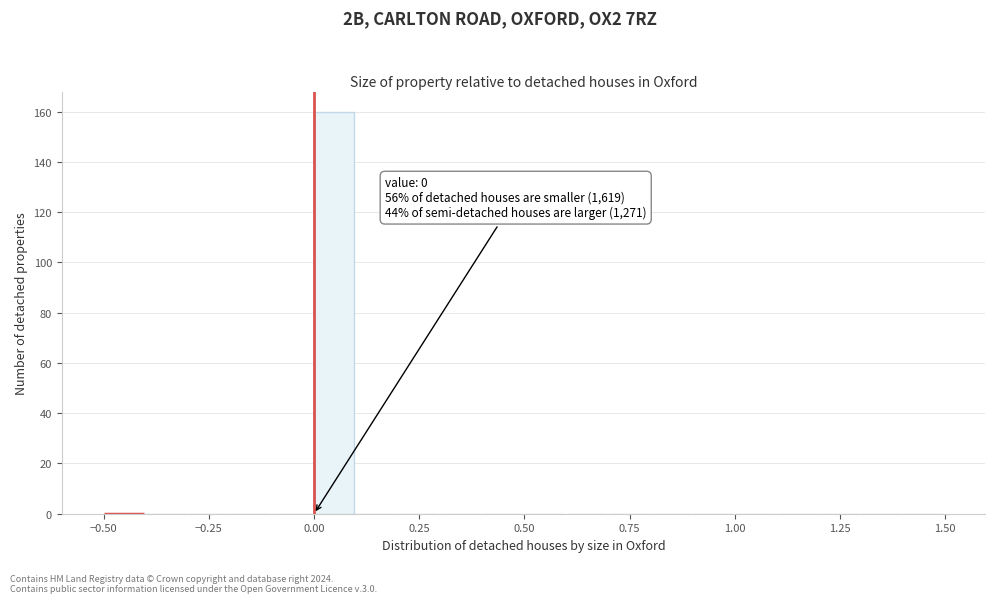

Around what value on the x-axis is the tallest bar? Give the approximate position of its centre, as read against the axis.

0.05